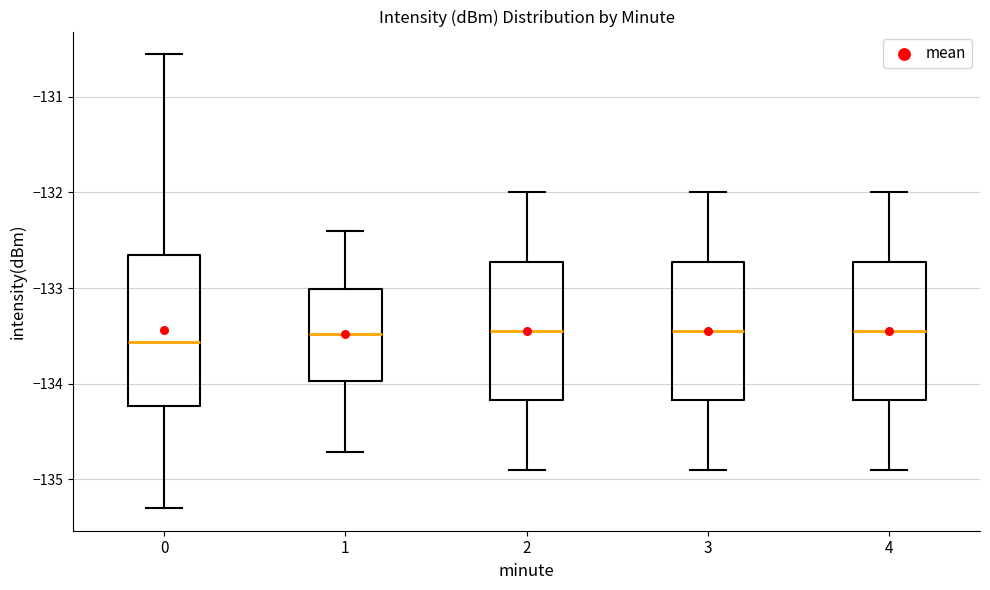

Reading left to right, transcribe this box plot: for each box, give where its median line is, the range the box spans, and where its two whiskers end, as read against the y-axis. The values are not printed on the chart, so give them approximately, as read against the axis.

0: median -133.6, box -134.2 to -132.7, whiskers -135.3 to -130.6
1: median -133.5, box -134.0 to -133.0, whiskers -134.7 to -132.4
2: median -133.4, box -134.2 to -132.7, whiskers -134.9 to -132.0
3: median -133.4, box -134.2 to -132.7, whiskers -134.9 to -132.0
4: median -133.4, box -134.2 to -132.7, whiskers -134.9 to -132.0